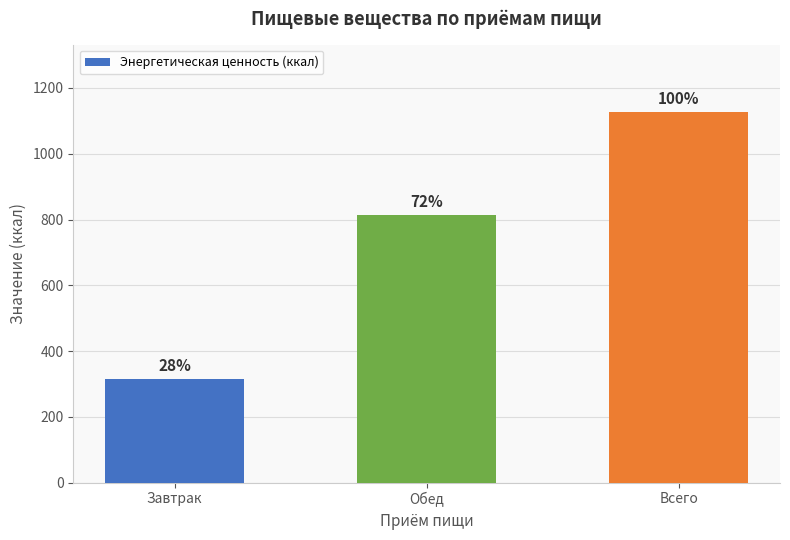

Does the chart contain any negative values?

No